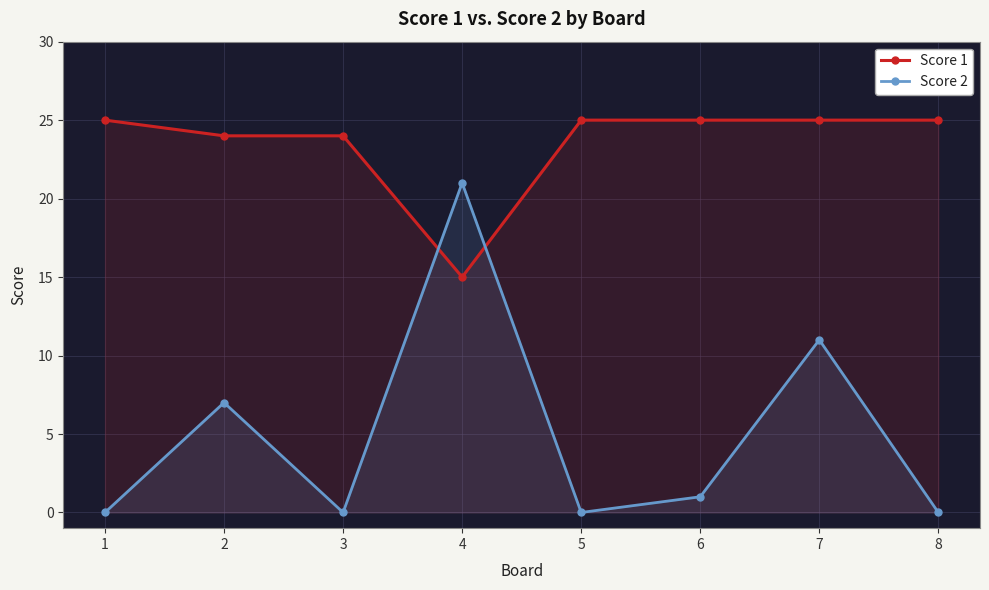

Which series has the largest total across all categories?

Score 1